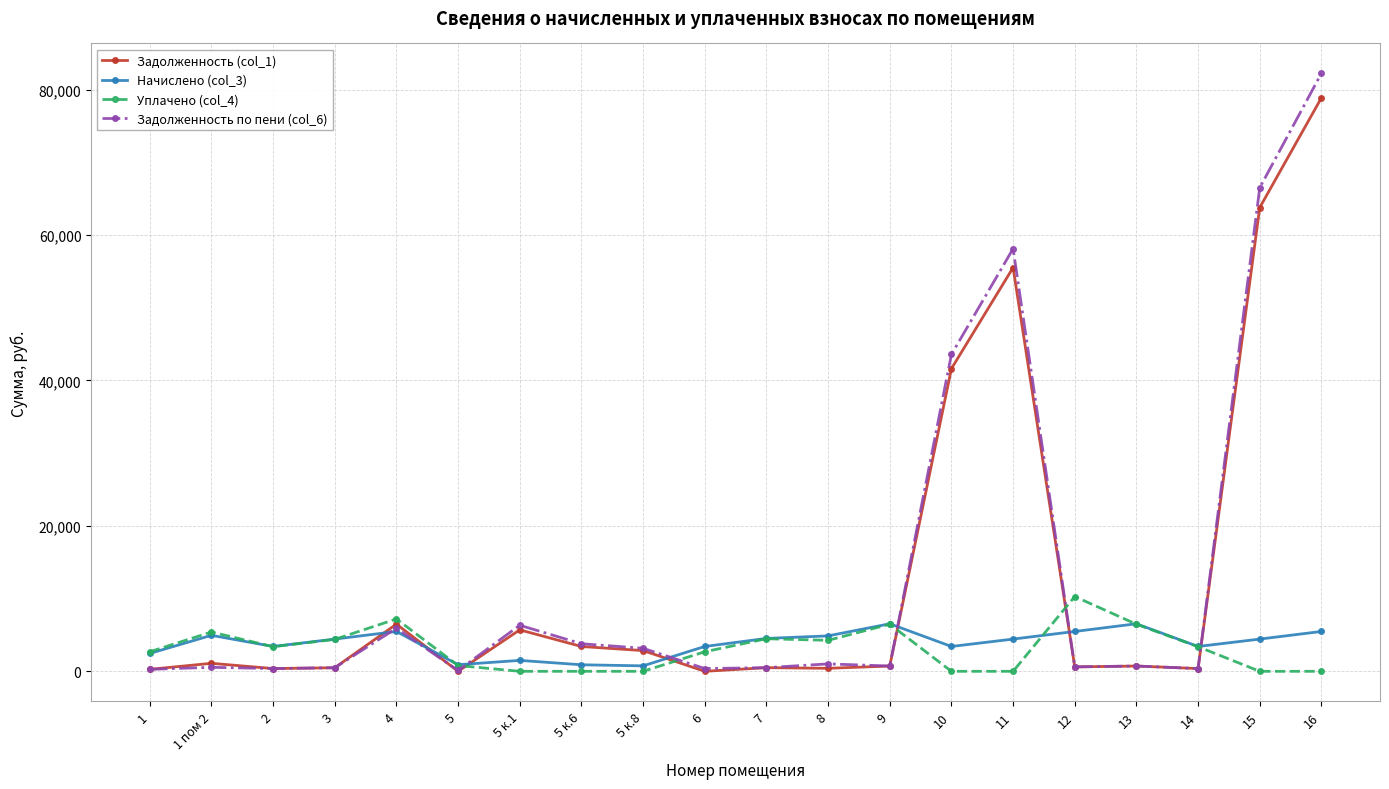

How many series are shown in this chart?

4